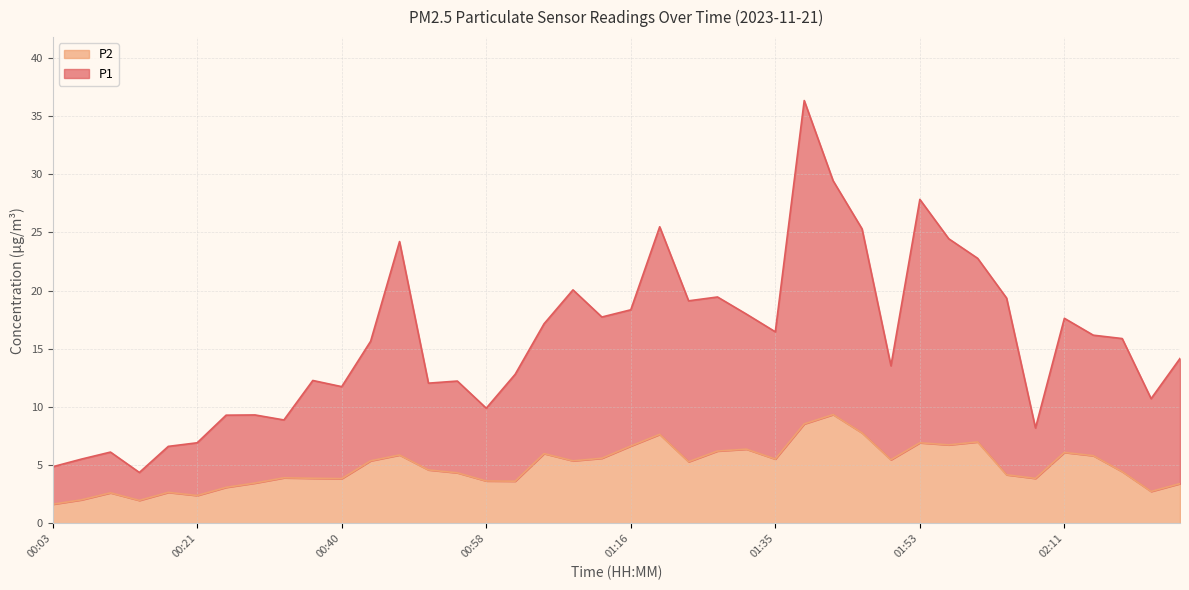

Does the chart display data point markers on the line(s)?

No